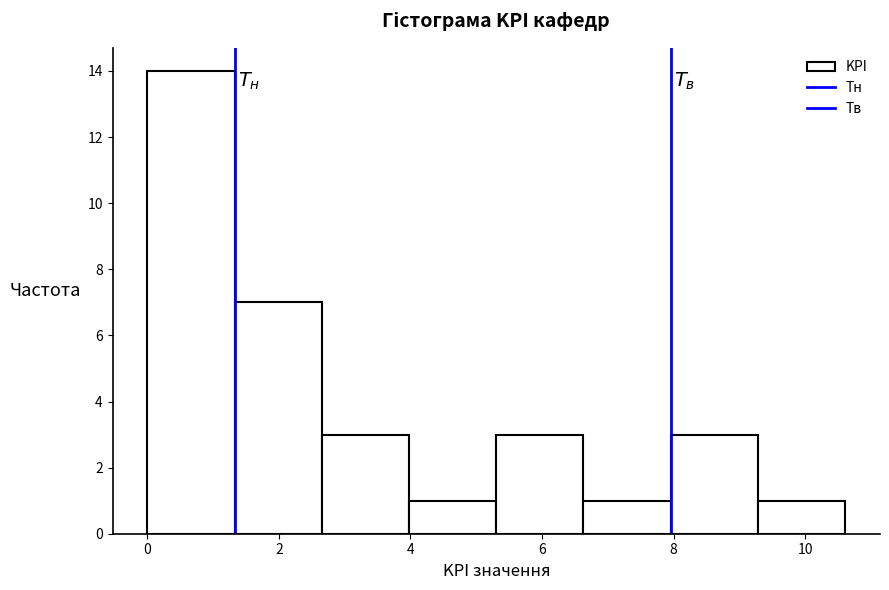

Reading left to right, transcribe this chart: for each bar, give the range it covers on the x-axis and its height. Neither the bar edges nor the heights are printed on the chart, so give them approximately, as read against the axes.

0.0 to 1.4: 14
1.4 to 2.6: 7
2.6 to 4.0: 3
4.0 to 5.4: 1
5.4 to 6.6: 3
6.6 to 8.0: 1
8.0 to 9.2: 3
9.2 to 10.6: 1